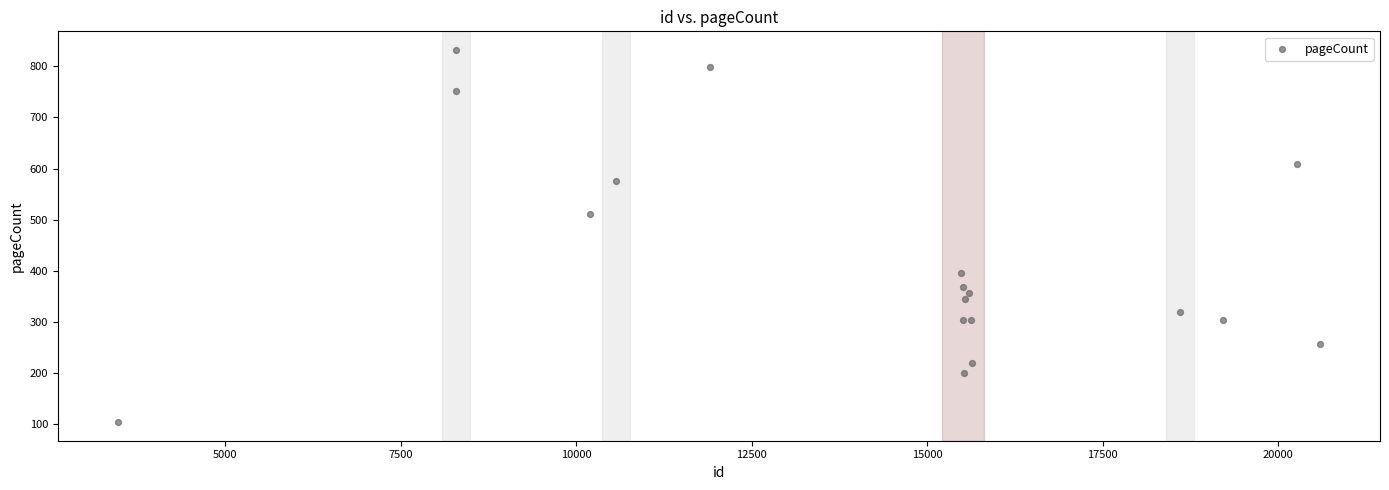

What Y value in the scatter plot is closest to 468?

512